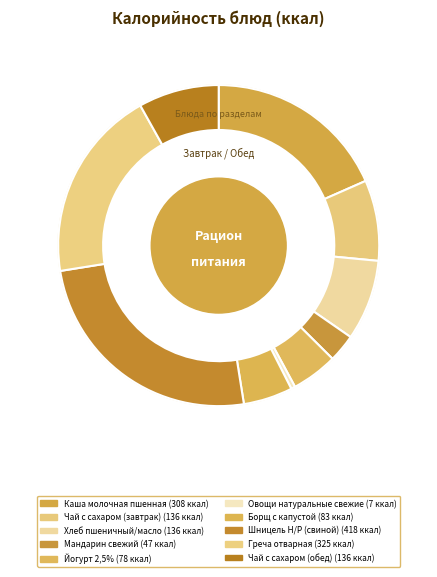

To the nearest percent, what is the combined percentage of Шницель Н/Р (свиной) and Чай с сахаром (обед)?

33%